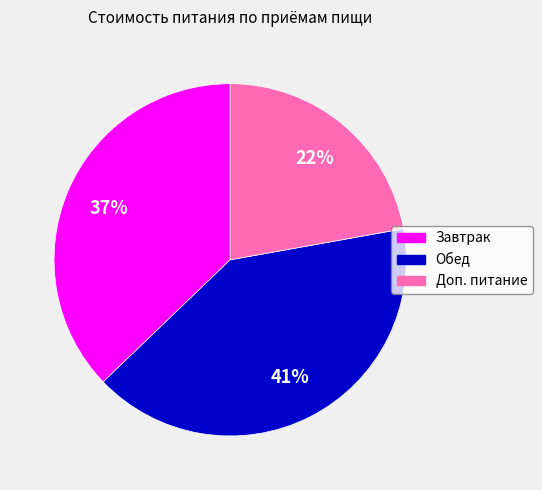

Count the number of slices in the pie.

3